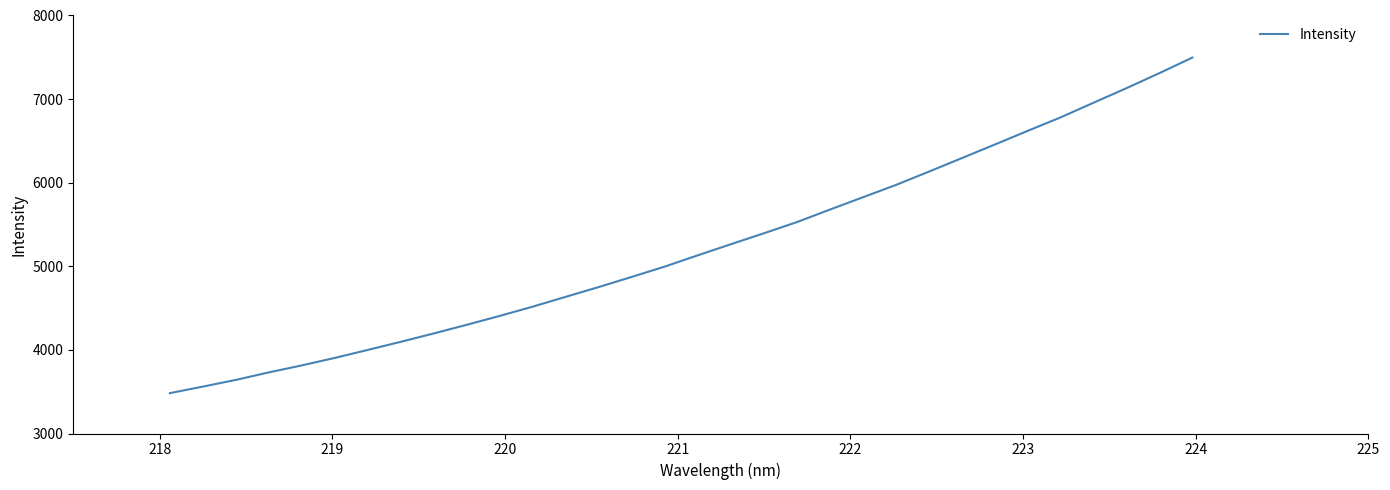

Reading left to right, transcribe all the data shown in this chart.

3483.0	3561.2	3641.5	3731.2	3815.3	3904.8	4000.3	4097.3	4197.6	4301.1	4407.6	4518.0	4635.9	4752.7	4873.9	4997.2	5132.0	5264.2	5395.0	5528.2	5677.9	5825.2	5971.9	6131.3	6293.2	6455.5	6619.5	6780.8	6956.2	7130.4	7310.3	7496.1